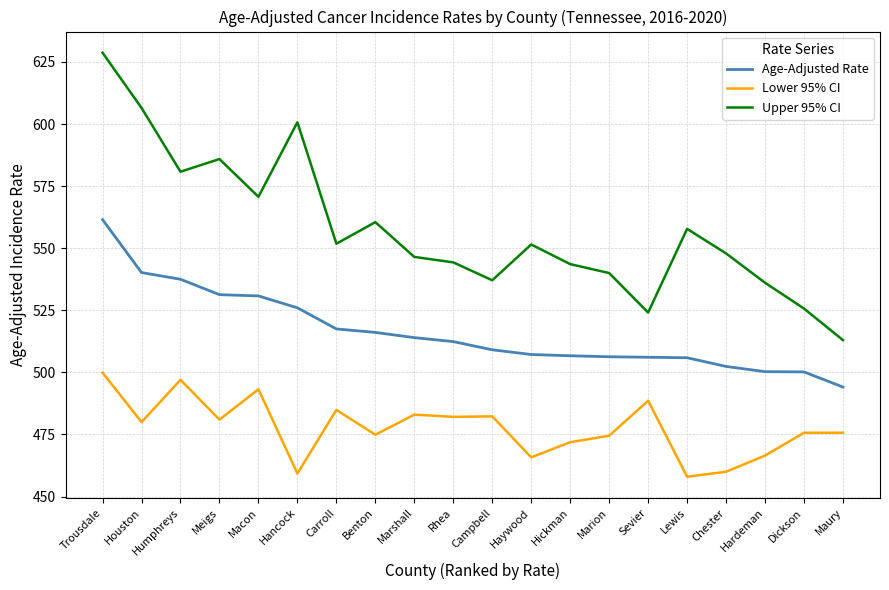

What are all the series names shown in the legend?

Age-Adjusted Rate, Lower 95% CI, Upper 95% CI